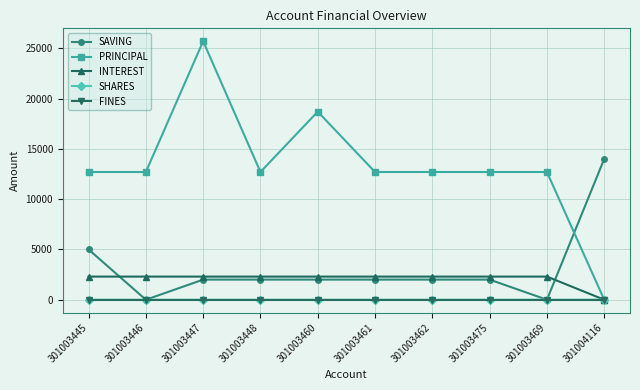

True or false: INTEREST and SAVING intersect in this chart.

True